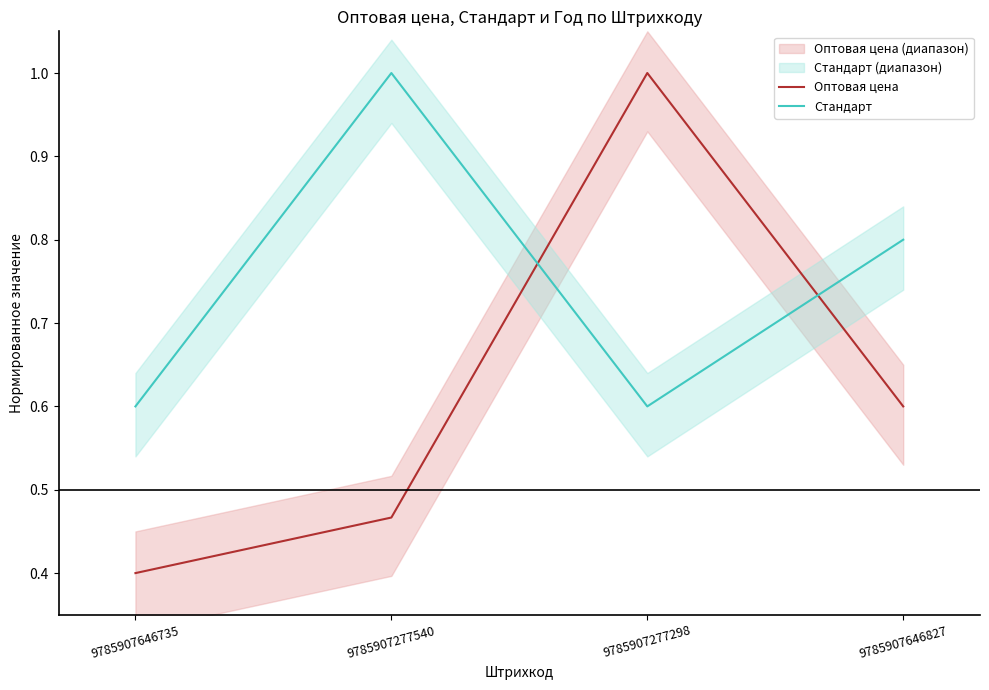

Which series ends up on top after the final intersection of Оптовая цена and Стандарт?

Стандарт